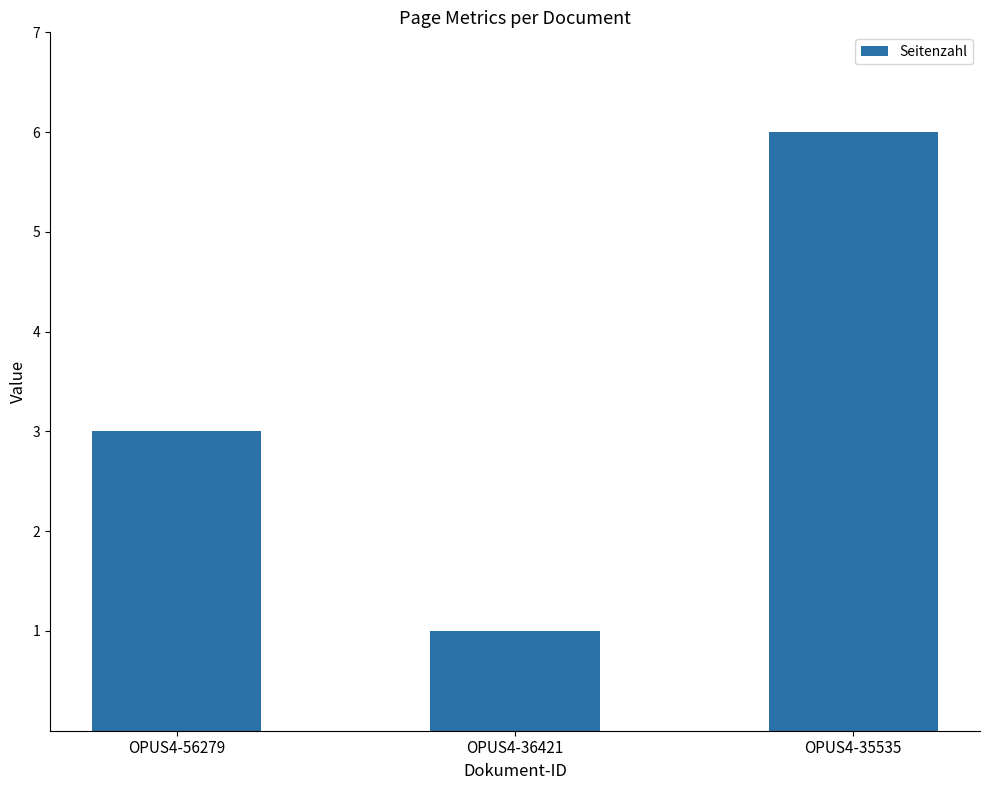

Reading left to right, extract all data points from this chart.

3	1	6